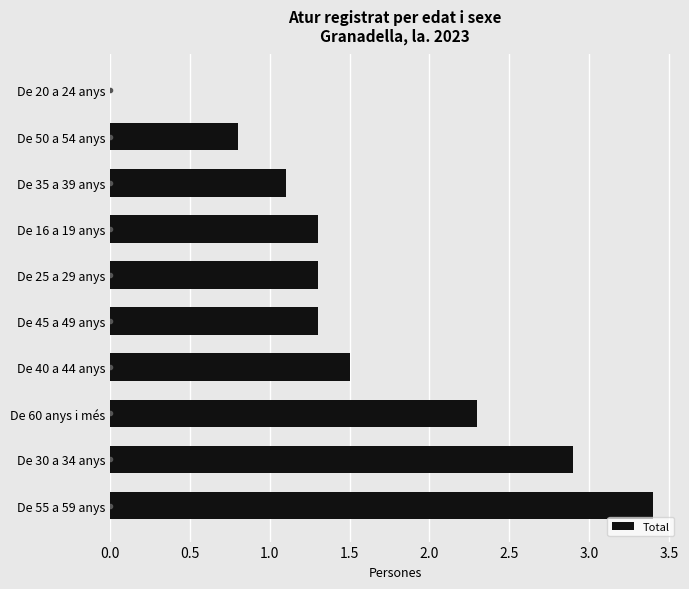

Read the value at De 50 a 54 anys.

0.8